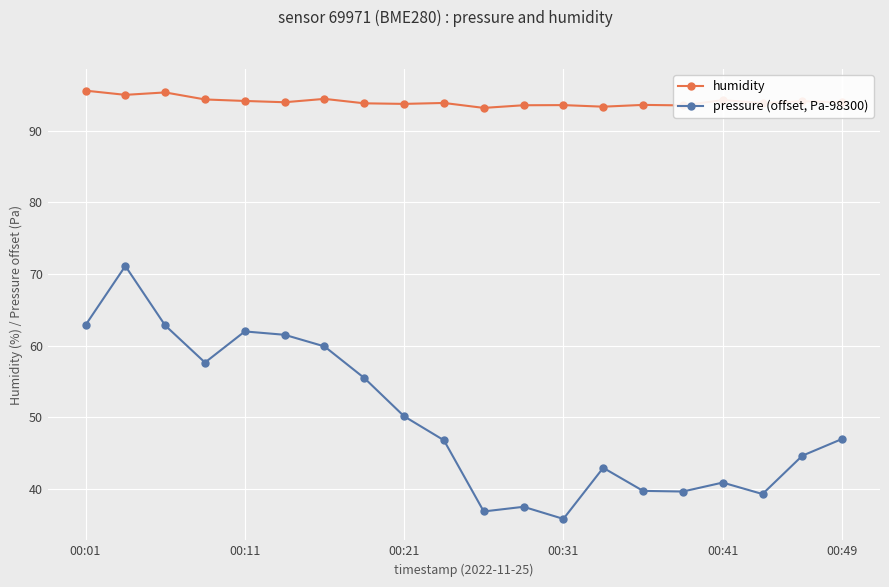

What is the highest value of the pressure (offset, Pa-98300) series?

71.1